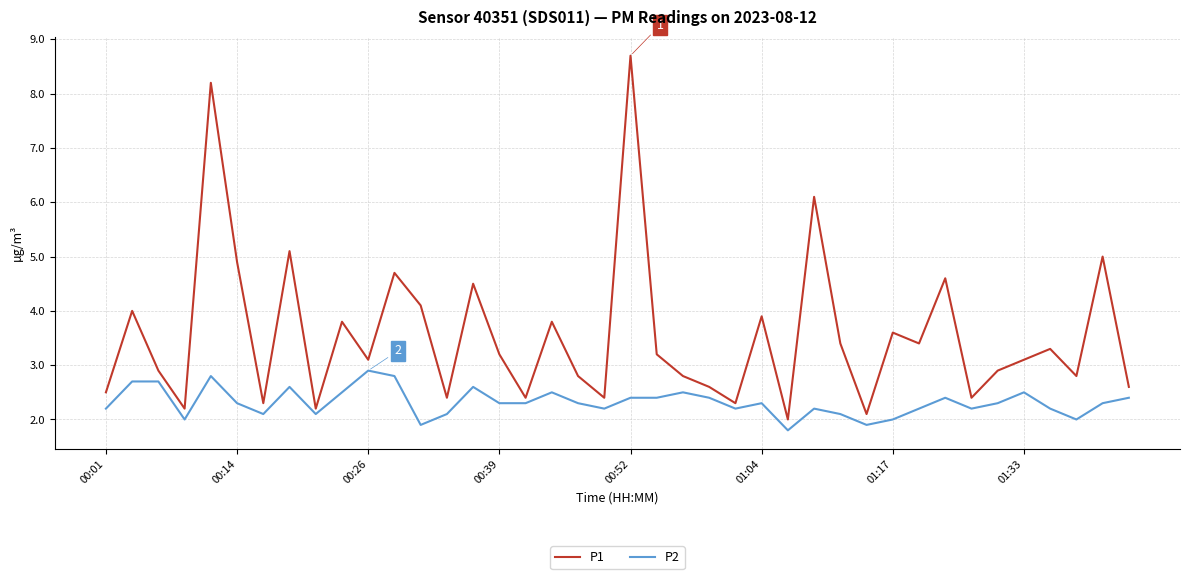

What is the highest value of the P1 series?

8.7